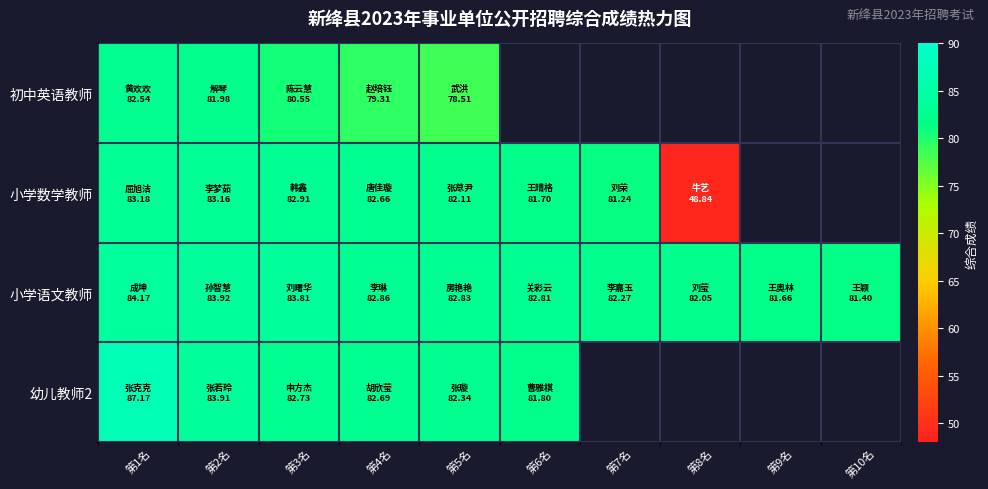

Where does the 小学数学教师 series first go above 82?

第1名